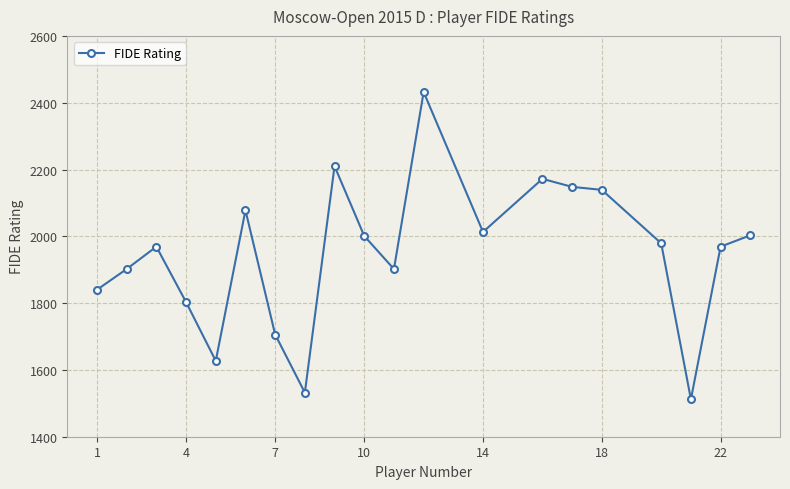

What is the maximum value shown in the chart?

2432